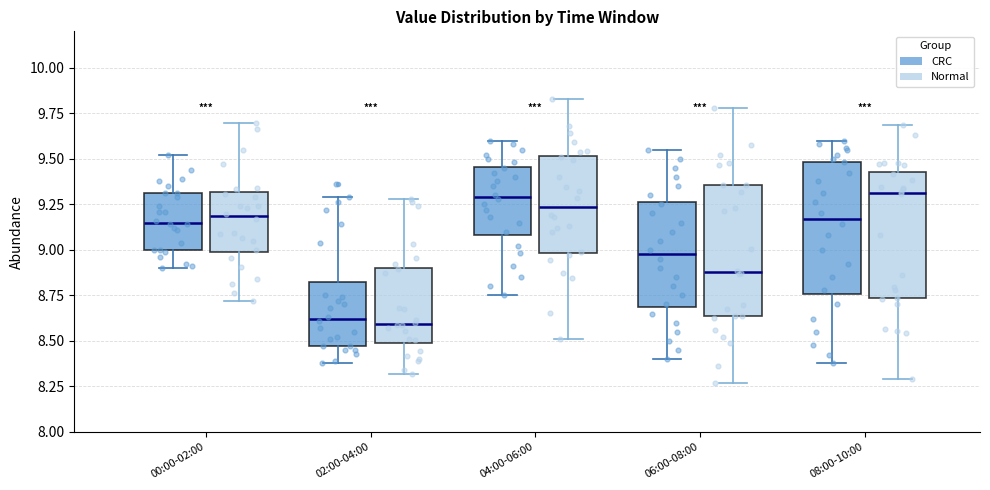

Reading left to right, read every box against the y-axis: the position of its median line, the range the box covers, and the ends of its whiskers. The values are not printed on the chart, so give them approximately, as read against the axis.

00:00-02:00 (CRC): median 9.15, box 9.00 to 9.30, whiskers 8.90 to 9.50
00:00-02:00 (Normal): median 9.20, box 9.00 to 9.30, whiskers 8.70 to 9.70
02:00-04:00 (CRC): median 8.60, box 8.45 to 8.80, whiskers 8.40 to 9.30
02:00-04:00 (Normal): median 8.60, box 8.50 to 8.90, whiskers 8.30 to 9.30
04:00-06:00 (CRC): median 9.30, box 9.10 to 9.45, whiskers 8.75 to 9.60
04:00-06:00 (Normal): median 9.25, box 9.00 to 9.50, whiskers 8.50 to 9.85
06:00-08:00 (CRC): median 9.00, box 8.70 to 9.25, whiskers 8.40 to 9.55
06:00-08:00 (Normal): median 8.90, box 8.65 to 9.35, whiskers 8.25 to 9.80
08:00-10:00 (CRC): median 9.15, box 8.75 to 9.50, whiskers 8.40 to 9.60
08:00-10:00 (Normal): median 9.30, box 8.75 to 9.45, whiskers 8.30 to 9.70